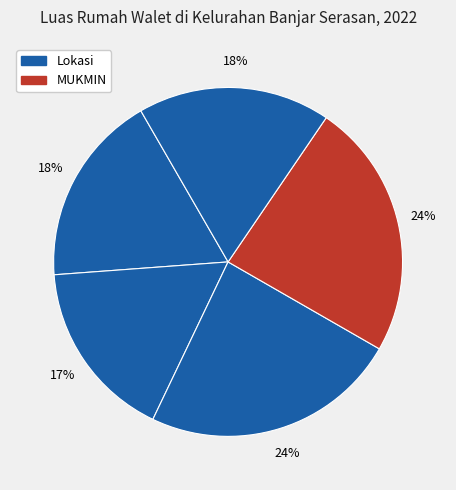

How many segments does this pie chart have?

5